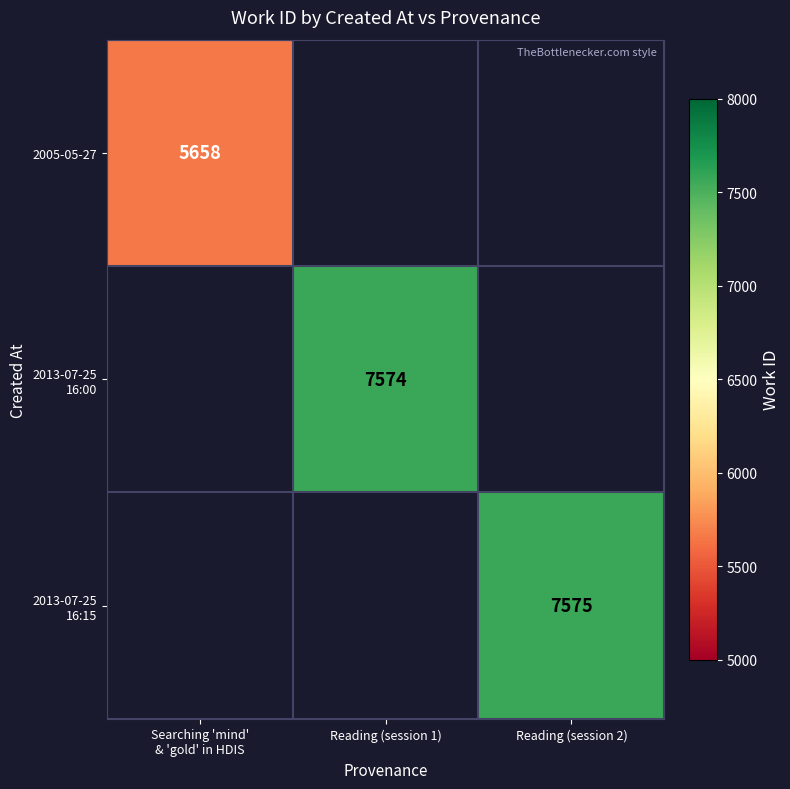

List the labels in order of 2005-05-27 value, largest first.

Searching 'mind' & 'gold' in HDIS, Reading (session 1), Reading (session 2)